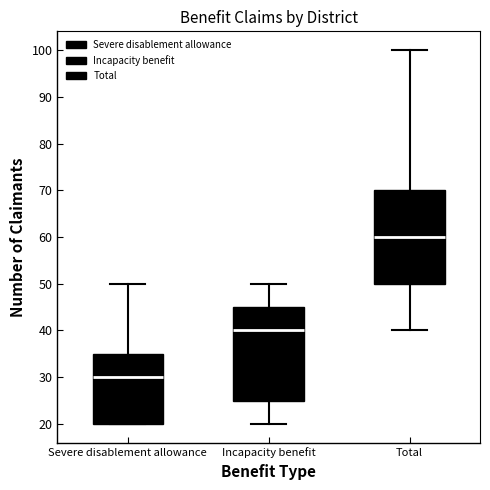

Which box's median line is the lowest?

Severe disablement allowance